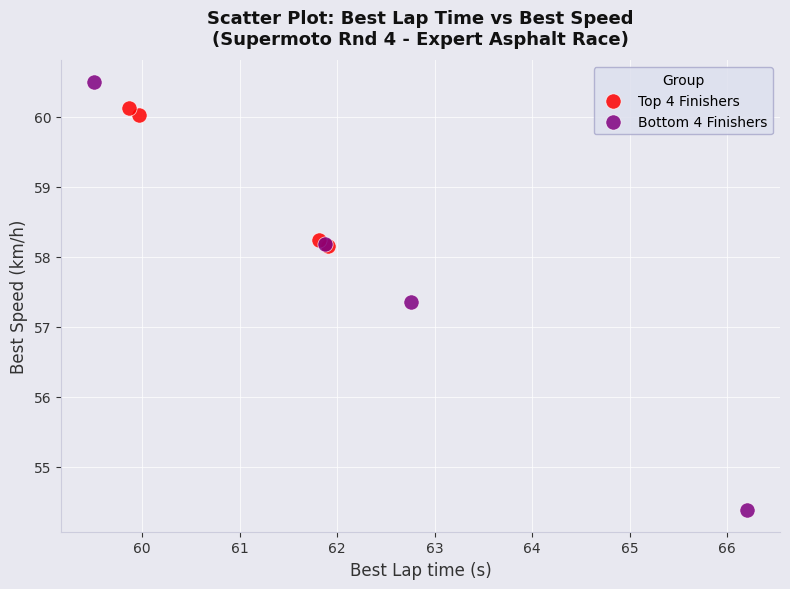

Which series contains the lowest Y value?

Bottom 4 Finishers